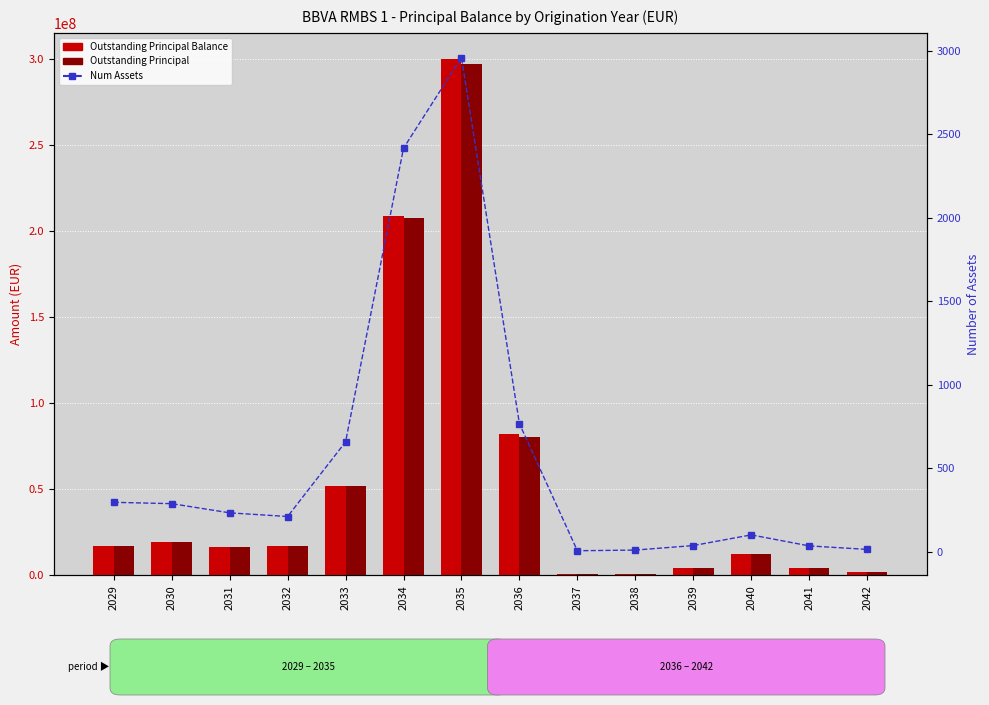

Rank the categories by Outstanding Principal value from highest to lowest.

2035, 2034, 2036, 2033, 2030, 2032, 2029, 2031, 2040, 2041, 2039, 2042, 2038, 2037